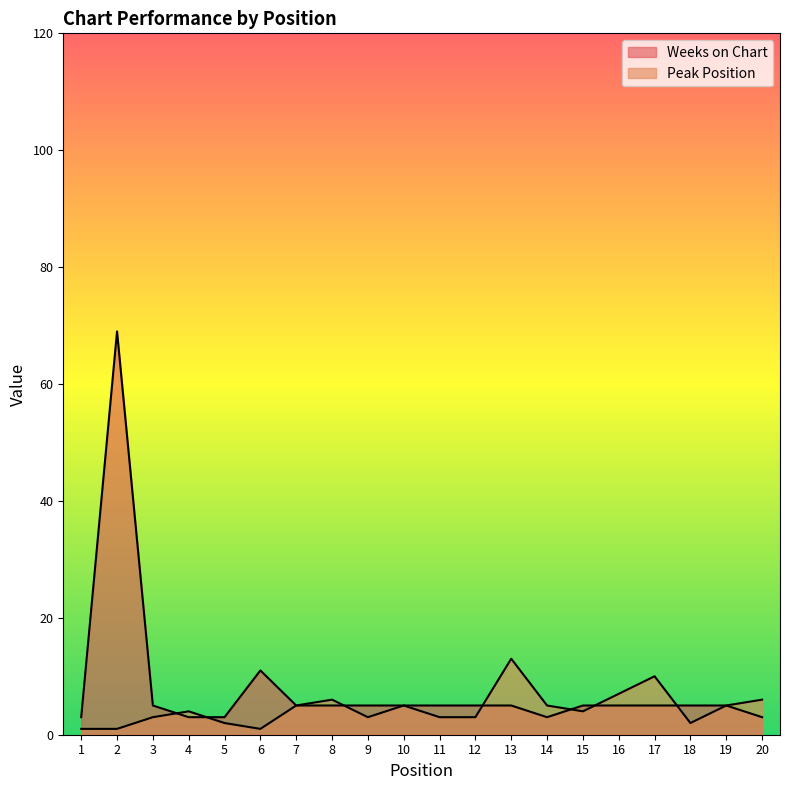

How many values in the Weeks on Chart series are below 5?

5